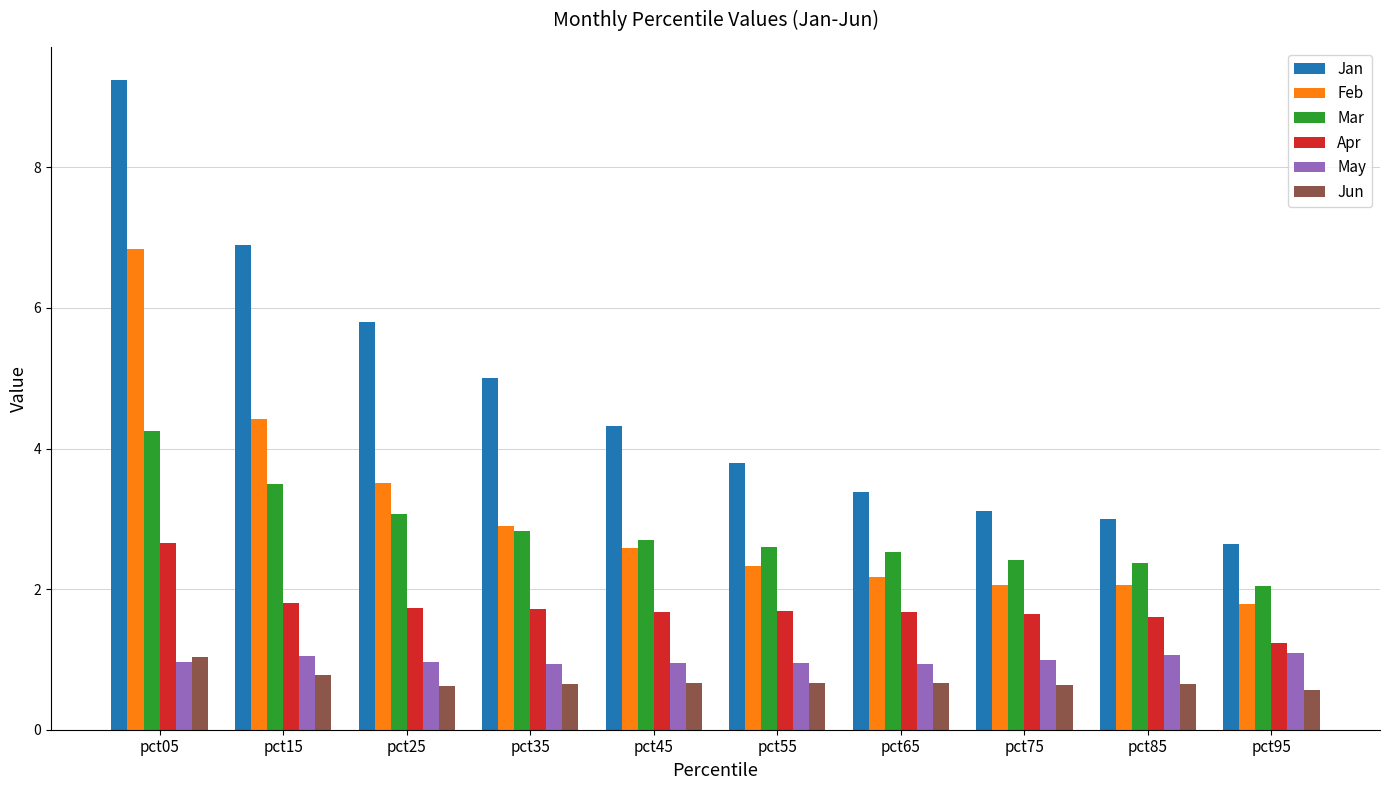

Where does the Jan series first go above 4?

pct05